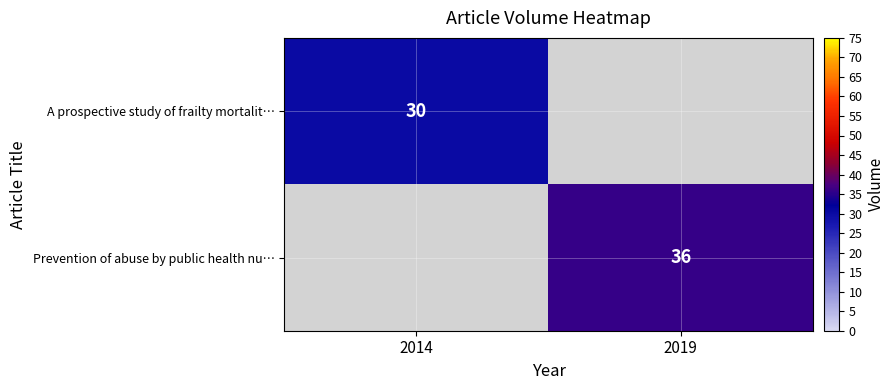

True or false: Prevention of abuse by public health nu… has a value of 36 at 2019.

True